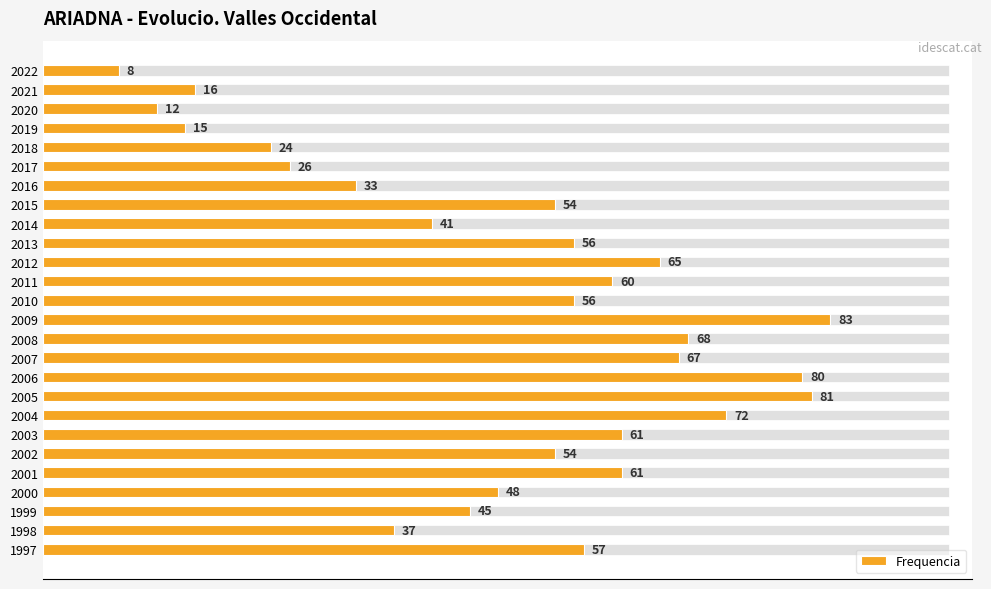

What is the minimum value shown in the chart?

8